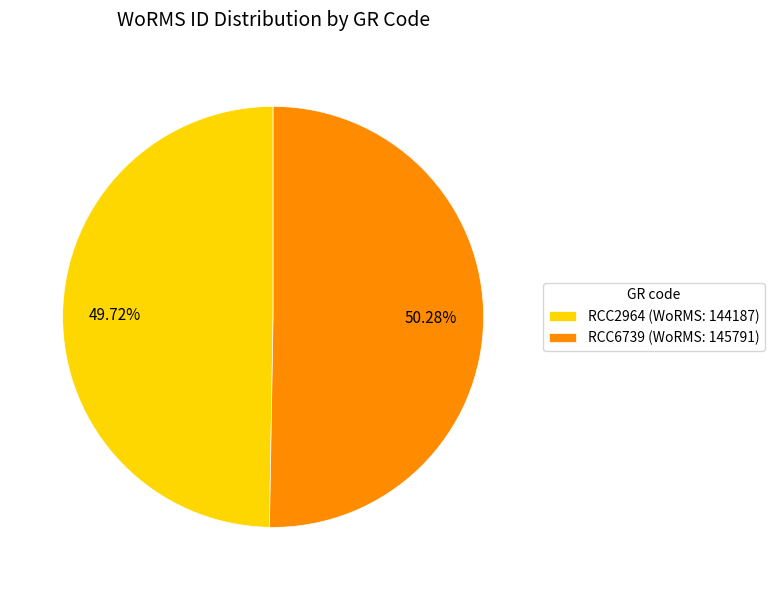

Which category accounts for the majority?

RCC6739